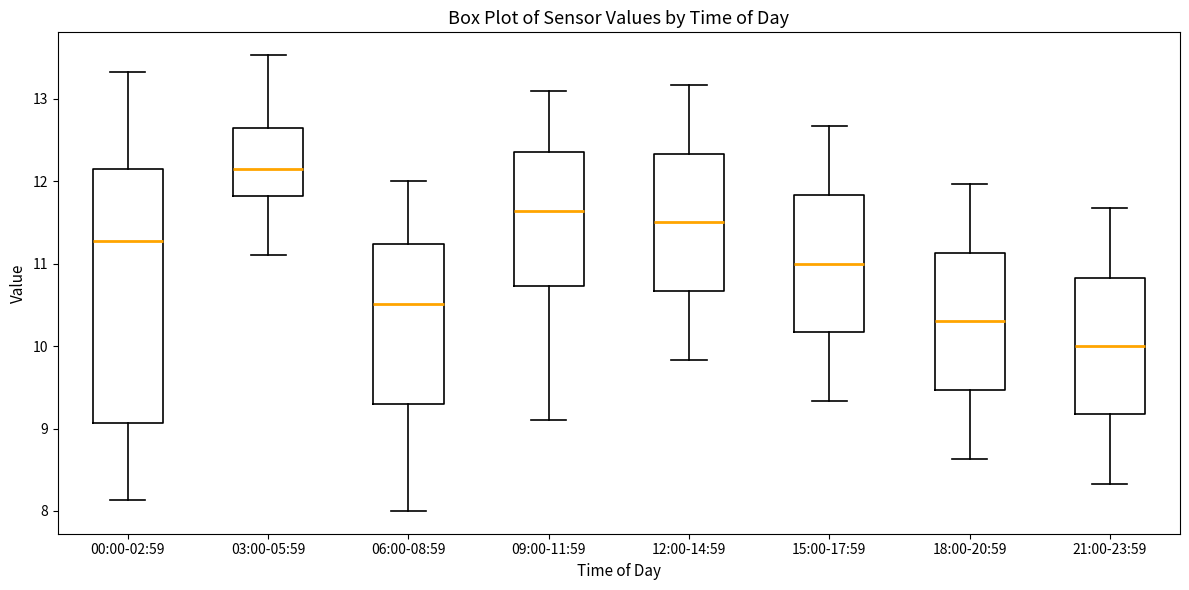

Reading left to right, transcribe this box plot: for each box, give where its median line is, the range the box spans, and where its two whiskers end, as read against the y-axis. The values are not printed on the chart, so give them approximately, as read against the axis.

00:00-02:59: median 11.3, box 9.1 to 12.1, whiskers 8.1 to 13.3
03:00-05:59: median 12.2, box 11.8 to 12.6, whiskers 11.1 to 13.5
06:00-08:59: median 10.5, box 9.3 to 11.2, whiskers 8.0 to 12.0
09:00-11:59: median 11.6, box 10.7 to 12.4, whiskers 9.1 to 13.1
12:00-14:59: median 11.5, box 10.7 to 12.3, whiskers 9.8 to 13.2
15:00-17:59: median 11.0, box 10.2 to 11.8, whiskers 9.3 to 12.7
18:00-20:59: median 10.3, box 9.5 to 11.1, whiskers 8.6 to 12.0
21:00-23:59: median 10.0, box 9.2 to 10.8, whiskers 8.3 to 11.7